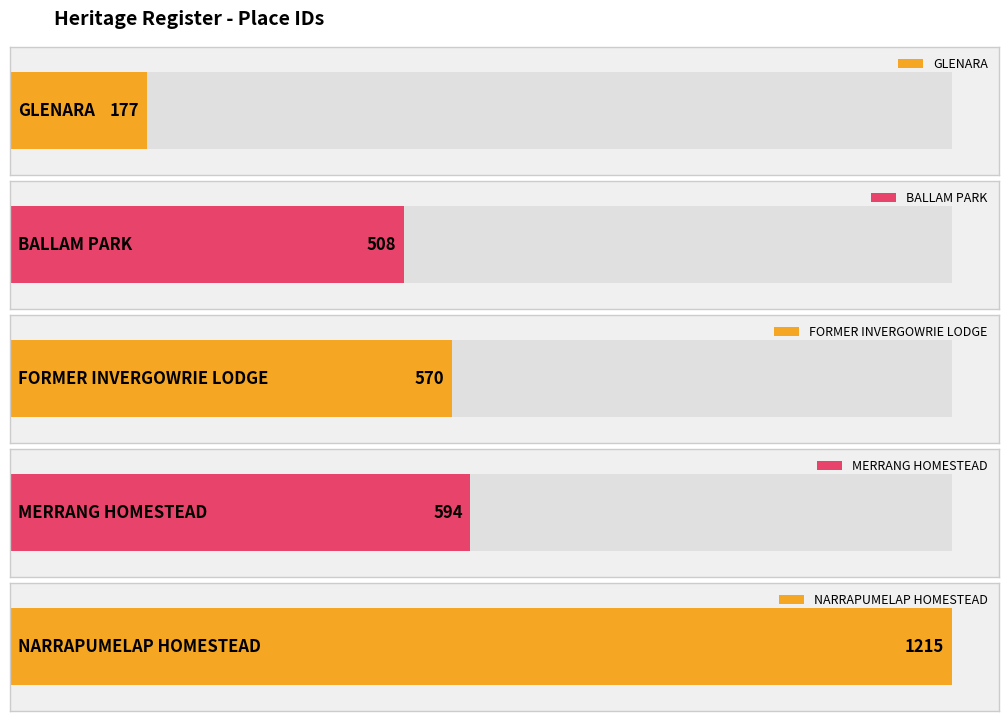

The value at NARRAPUMELAP HOMESTEAD is 1215. True or false?

True